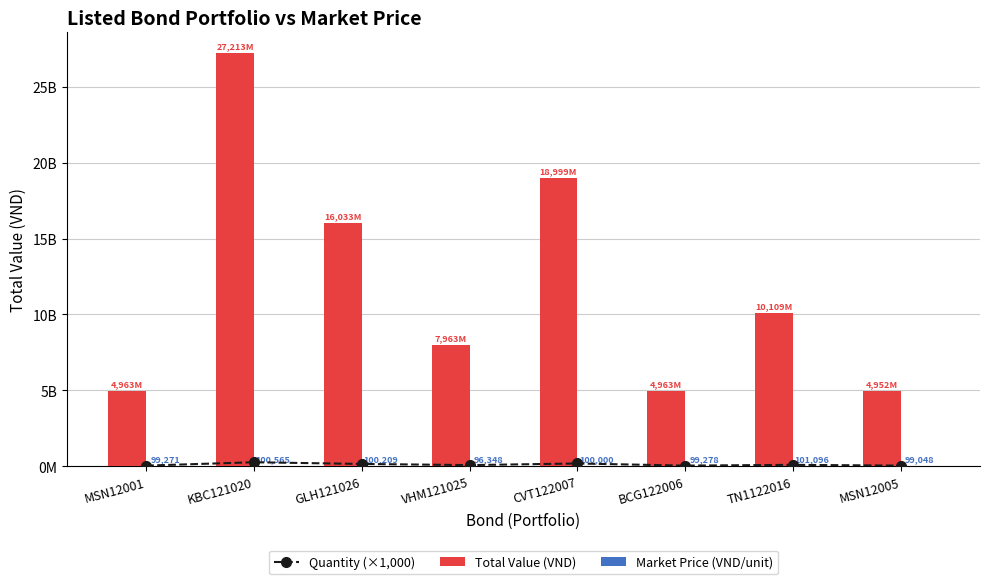

Reading right to left, list all the values displayed in this chart.

Quantity (×1,000): MSN12005=50000000.0	TN1122016=100000000.0	BCG122006=50000000.0	CVT122007=190000000.0	VHM121025=82652000.0	GLH121026=160000000.0	KBC121020=270602000.0	MSN12001=50000000.0
Total Value (VND): MSN12005=4952417000.0	TN1122016=10109619189.0	BCG122006=4963892500.0	CVT122007=18999932329.0	VHM121025=7963388783.0	GLH121026=16033425600.0	KBC121020=27213159928.0	MSN12001=4963567000.0
Market Price (VND/unit): MSN12005=99048.3	TN1122016=101096.2	BCG122006=99277.9	CVT122007=99999.6	VHM121025=96348.4	GLH121026=100208.9	KBC121020=100565.3	MSN12001=99271.3